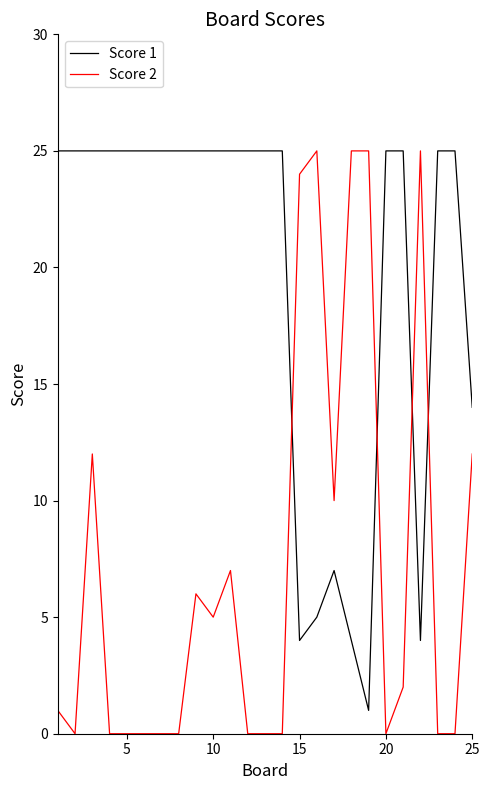

Count the number of data series in this chart.

2